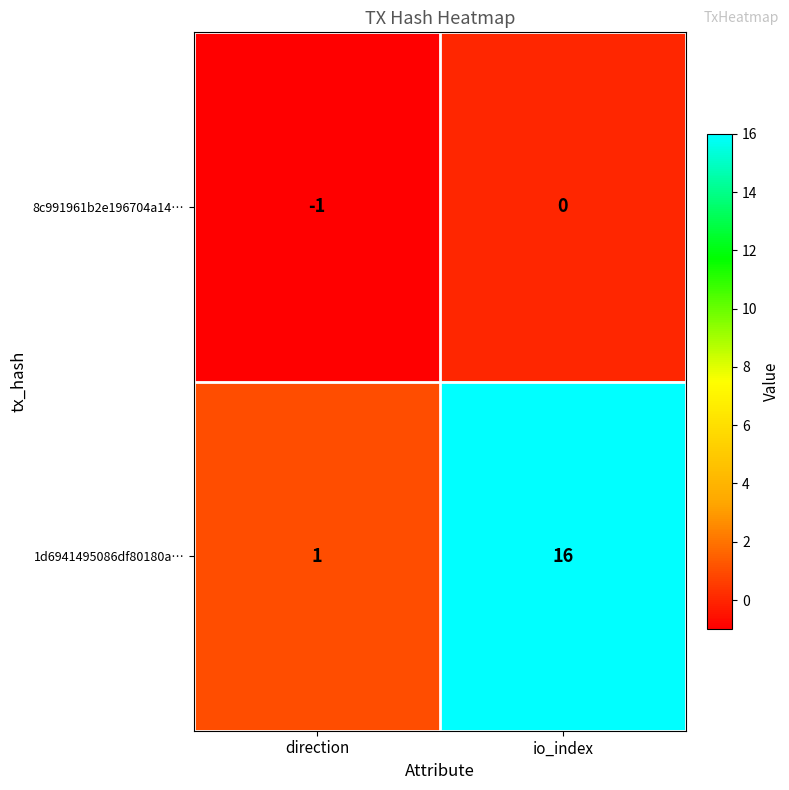

What is the sum of the 1d6941495086df80180a… values at direction and io_index?

17